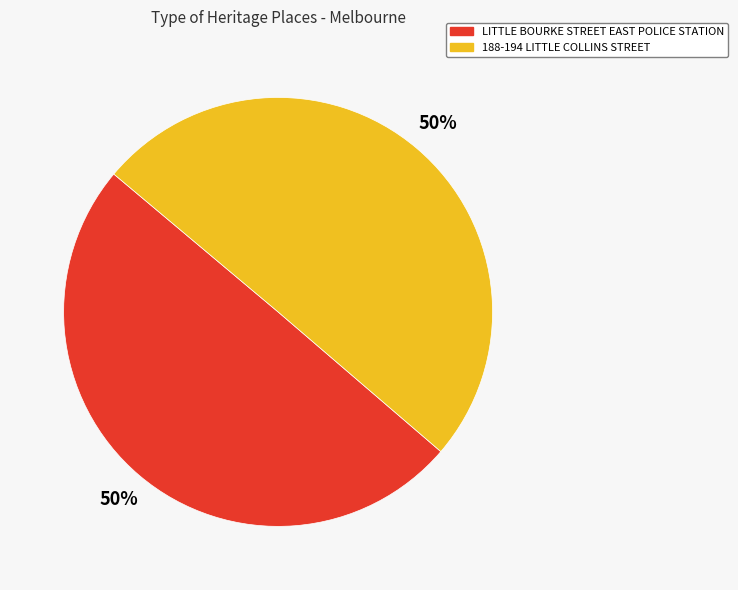

Approximately how many times larger is the value at LITTLE BOURKE STREET EAST POLICE STATION compared to 188-194 LITTLE COLLINS STREET?

1.0